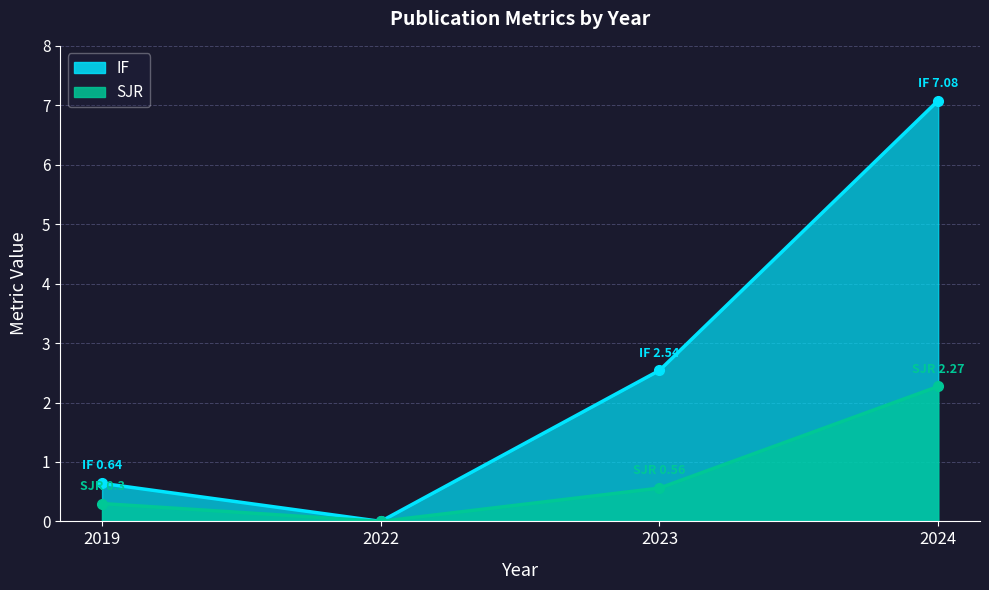

True or false: SJR has more than 0 points higher than both neighbors.

False